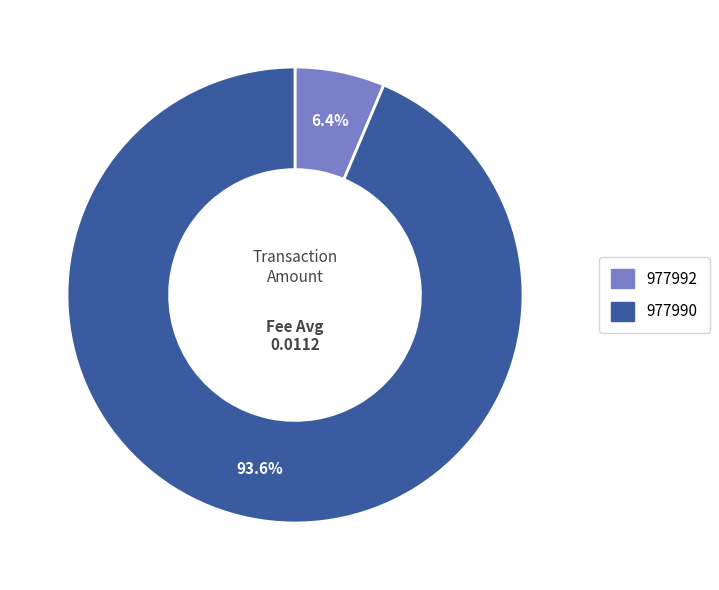

Which has a higher value, 977990 or 977992?

977990